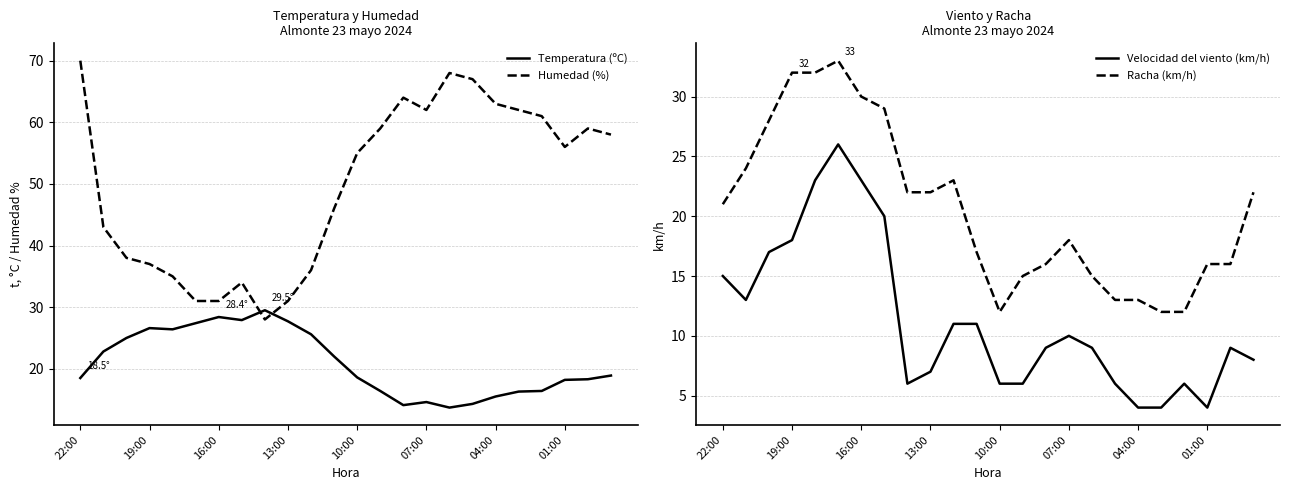

What is the lowest value of the Humedad (%) series?

28.0